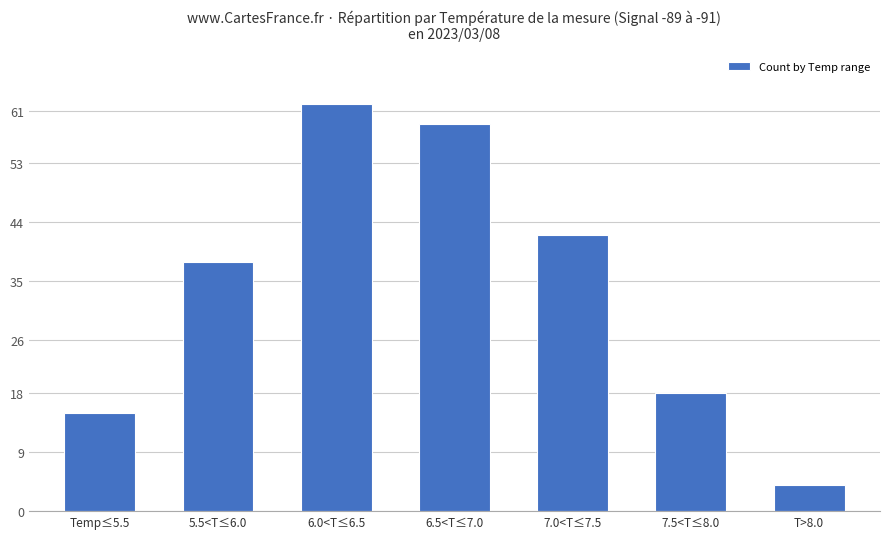

Where is the data nearest to the value 33?

5.5<T≤6.0